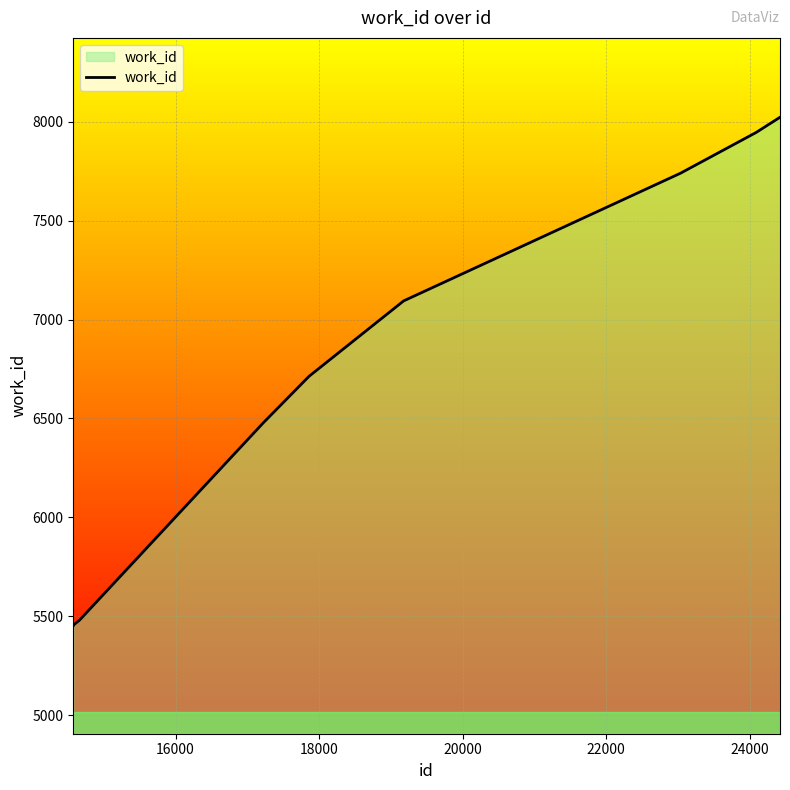

What is the maximum value shown in the chart?

8022